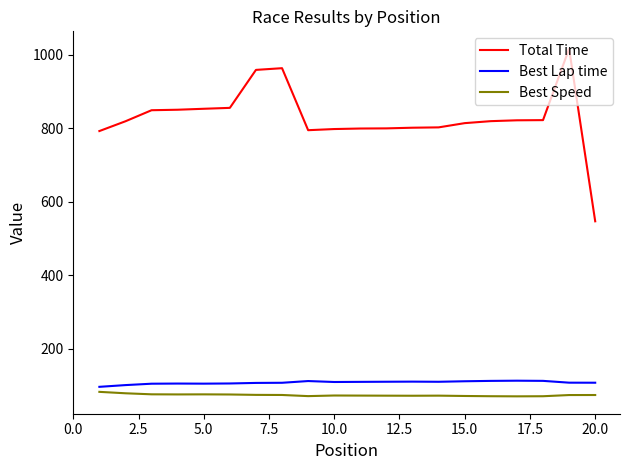

True or false: Total Time has more than 1 interior local peaks.

True